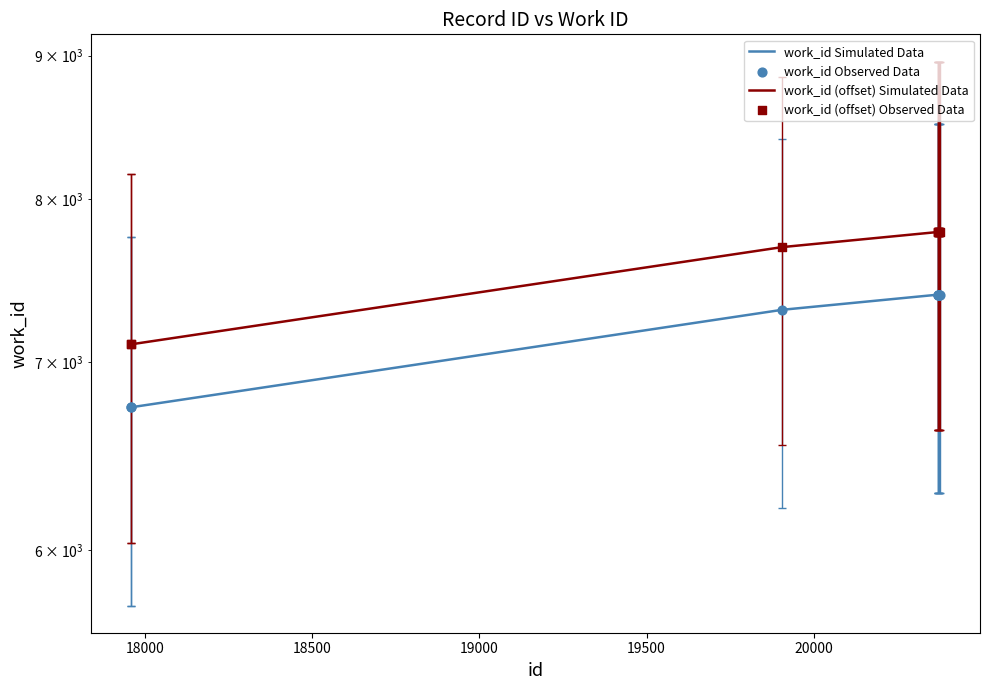

Which series contains the lowest Y value?

work_id Simulated Data